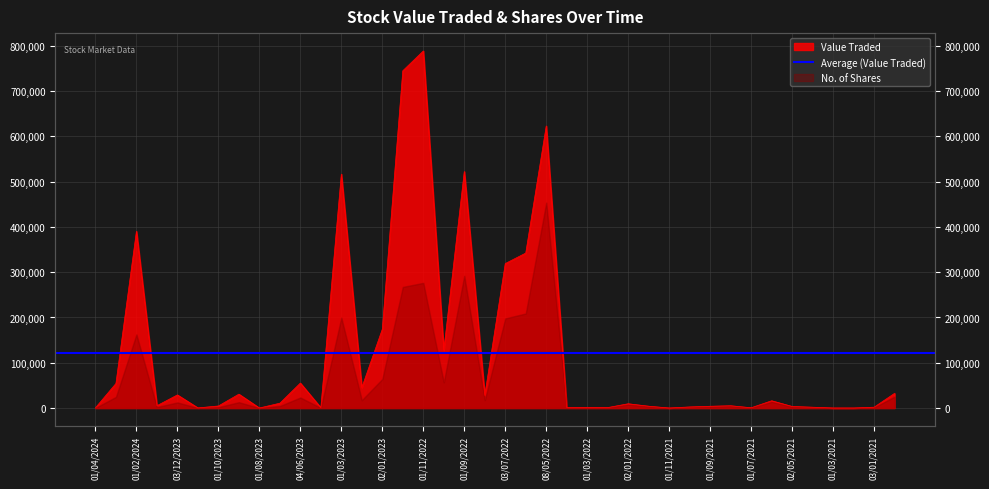

Rank the categories by value from lowest to highest.

01/11/2021, 01/02/2021, 01/03/2021, 01/08/2023, 01/11/2023, 01/04/2024, 01/07/2021, 01/05/2023, 03/04/2022, 01/02/2022, 01/03/2022, 01/04/2021, 03/01/2021, 03/10/2021, 02/05/2021, 01/09/2021, 01/12/2021, 01/10/2023, 01/08/2021, 02/01/2024, 02/01/2022, 02/07/2023, 01/06/2021, 01/08/2022, 03/12/2023, 03/09/2023, 01/12/2020, 01/02/2023, 03/03/2024, 04/06/2023, 02/10/2022, 02/01/2023, 03/07/2022, 01/06/2022, 01/02/2024, 01/03/2023, 01/09/2022, 08/05/2022, 01/12/2022, 01/11/2022